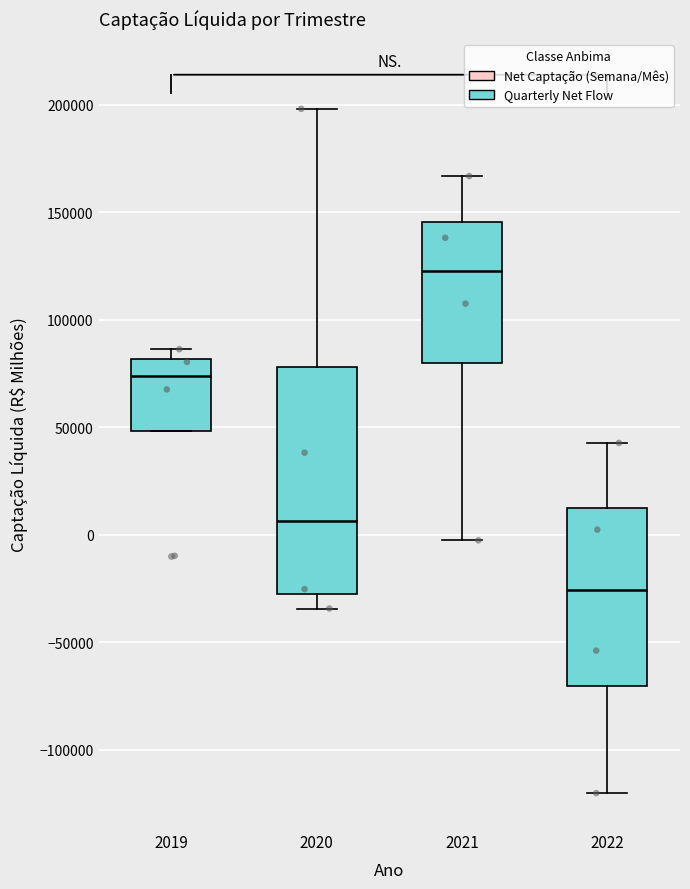

Where does the lower whisker of the box at x = 2022 end on the y-axis? The values are not printed on the chart, so give them approximately, as read against the axis.

-120000